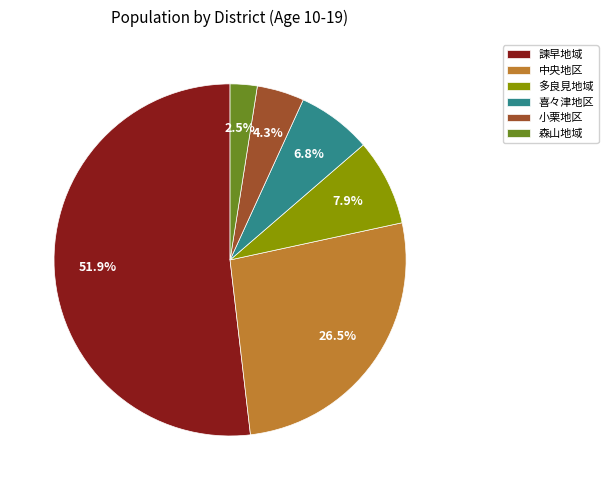

Which has a higher value, 多良見地域 or 喜々津地区?

多良見地域